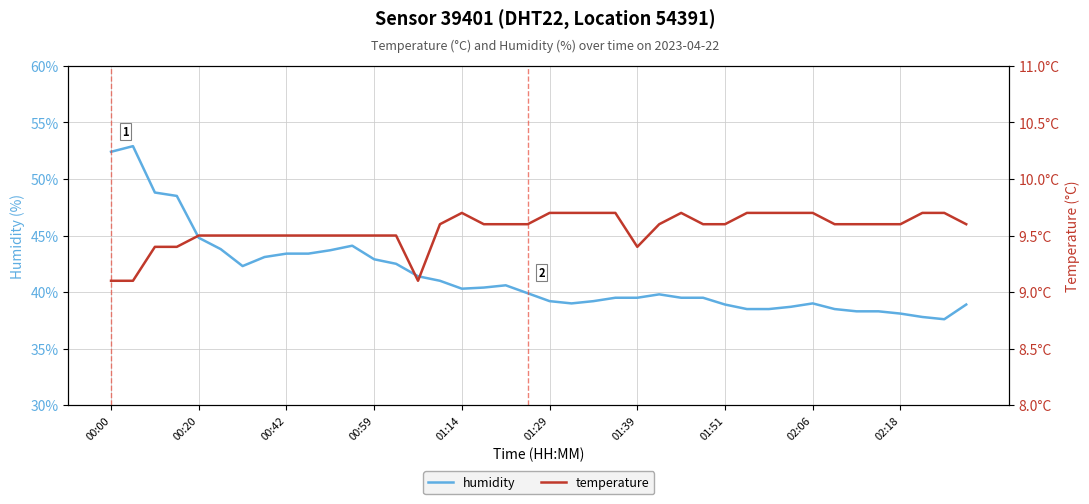

True or false: temperature and humidity cross at least once.

False